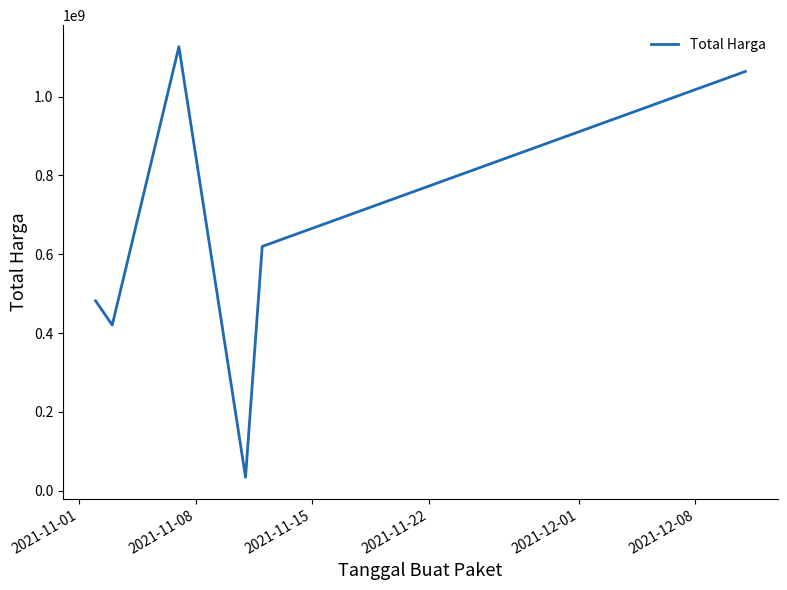

What is the minimum value shown in the chart?

34080000